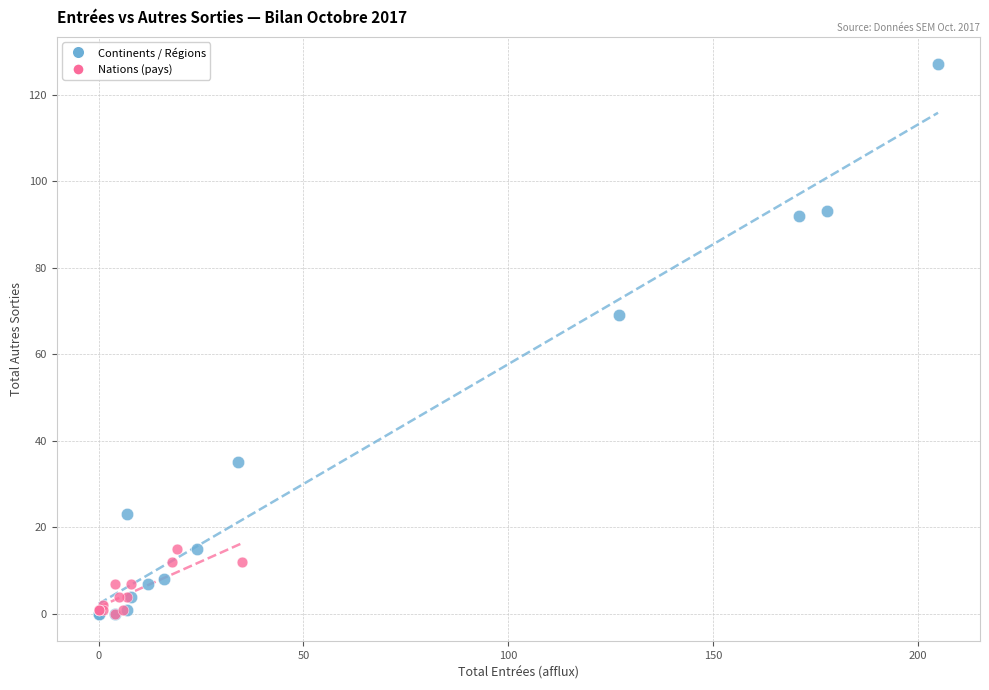

Which series reaches the maximum Y coordinate?

Continents / Régions